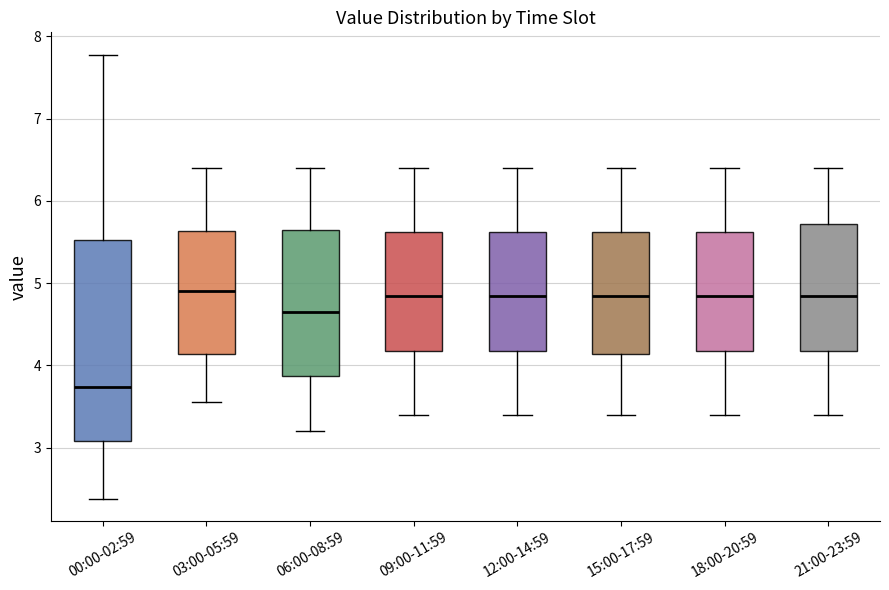

Reading left to right, read every box against the y-axis: the position of its median line, the range the box covers, and the ends of its whiskers. The values are not printed on the chart, so give them approximately, as read against the axis.

00:00-02:59: median 3.7, box 3.1 to 5.5, whiskers 2.4 to 7.8
03:00-05:59: median 4.9, box 4.1 to 5.6, whiskers 3.6 to 6.4
06:00-08:59: median 4.7, box 3.9 to 5.7, whiskers 3.2 to 6.4
09:00-11:59: median 4.9, box 4.2 to 5.6, whiskers 3.4 to 6.4
12:00-14:59: median 4.9, box 4.2 to 5.6, whiskers 3.4 to 6.4
15:00-17:59: median 4.9, box 4.1 to 5.6, whiskers 3.4 to 6.4
18:00-20:59: median 4.9, box 4.2 to 5.6, whiskers 3.4 to 6.4
21:00-23:59: median 4.9, box 4.2 to 5.7, whiskers 3.4 to 6.4